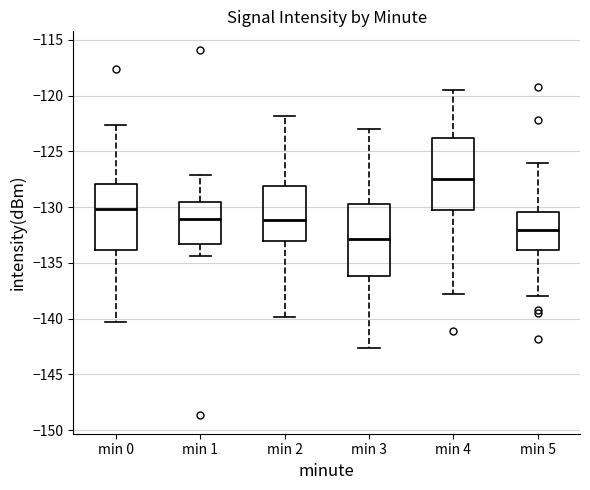

Which box has the lowest median line?

min 3